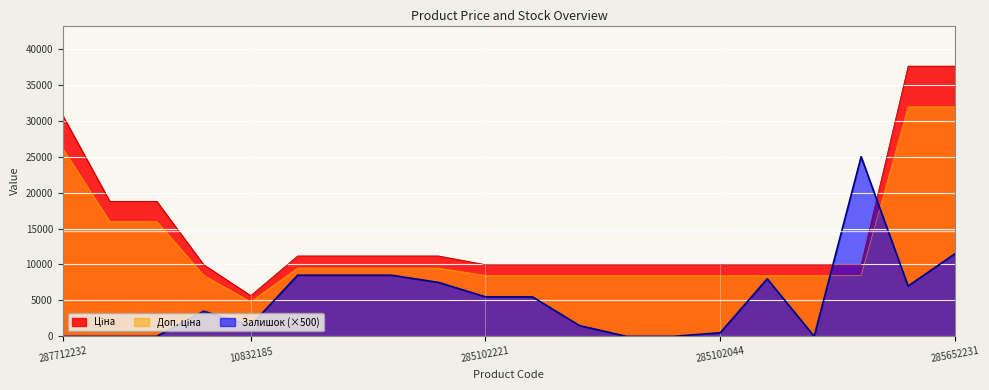

True or false: Залишок has more than 0 points higher than both neighbors.

True